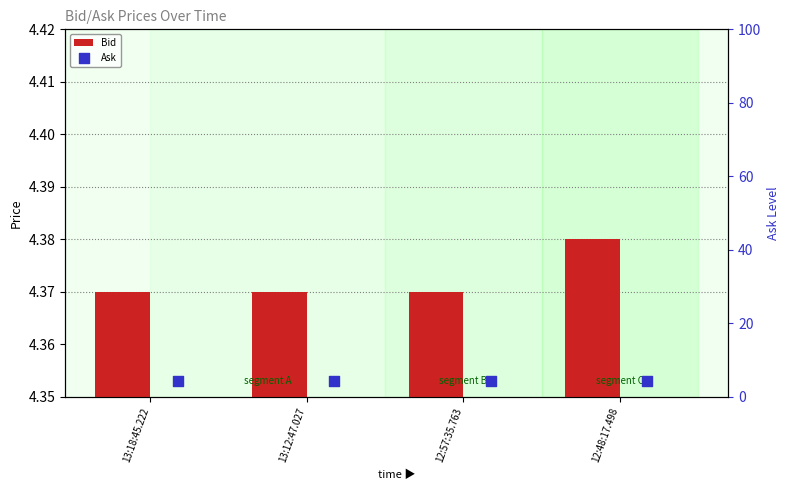

Which series has the largest Y range (max minus min)?

Bid